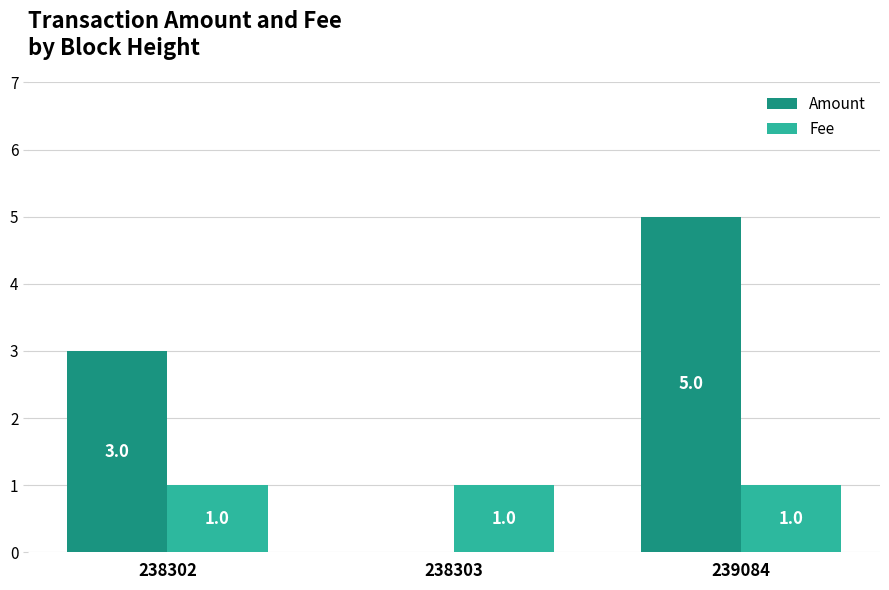

Which series changed the most between 238303 and 239084?

Amount